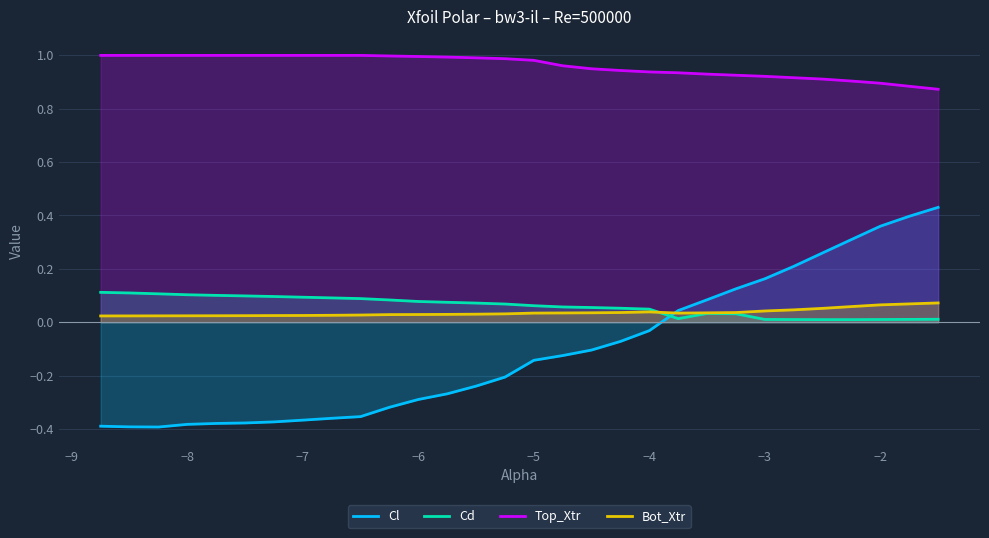

How many lines are shown in the chart?

4